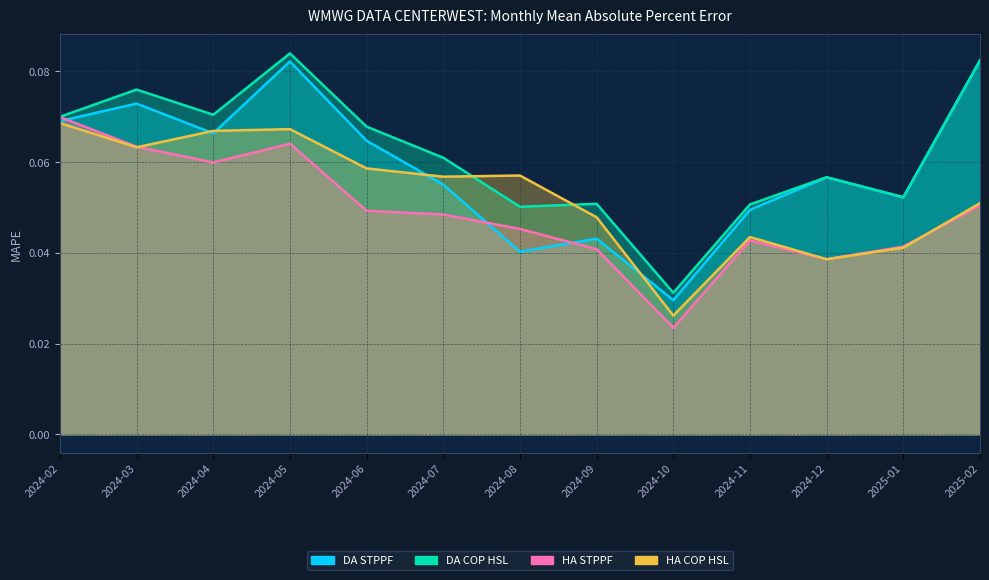

How many interior local valleys does the HA STPPF series have?

3